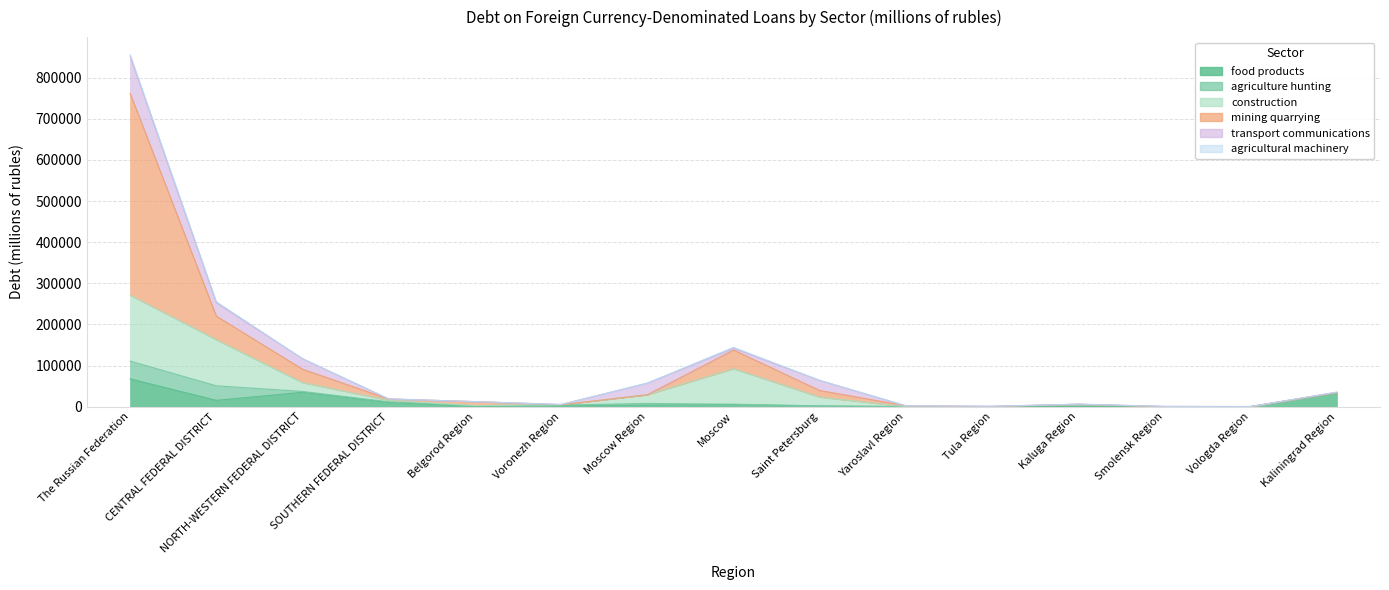

In transport communications, how many points are higher than both neighbors (excluding endpoints)?

4